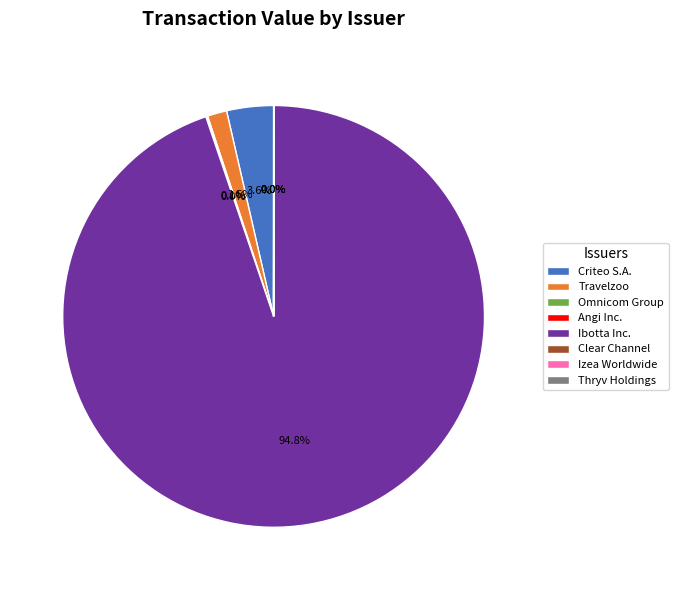

Is there any slice that represents more than half of the pie?

Yes